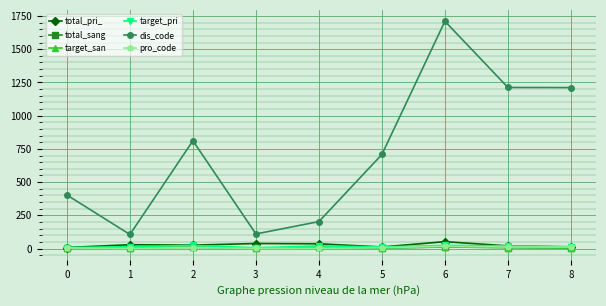

Is this an area chart (filled region under the line)?

No